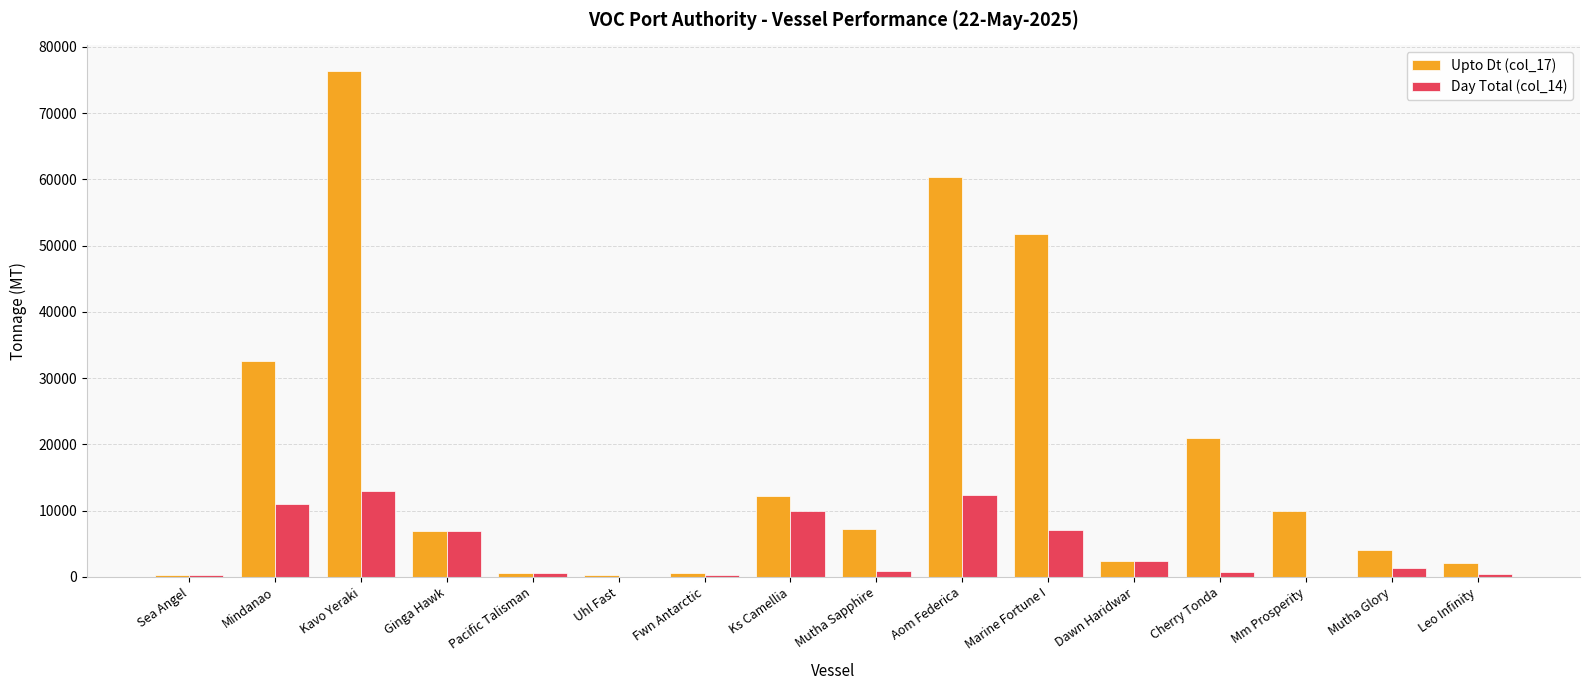

True or false: Day Total (col_14) has a value of 8488 at Kavo Yeraki.

False